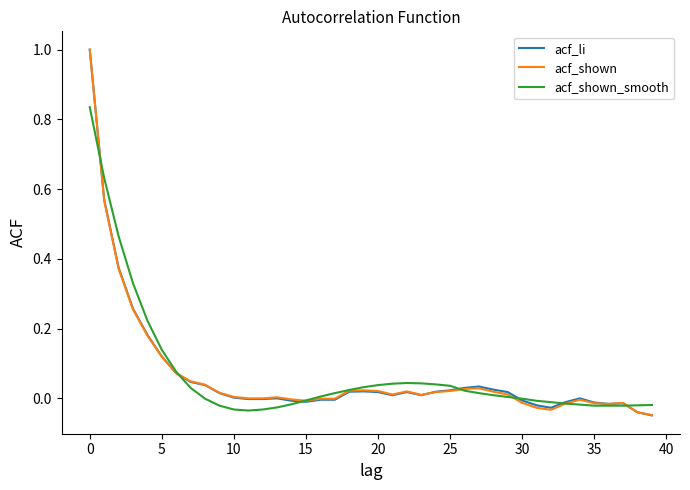

What is the greatest value displayed?

1.0